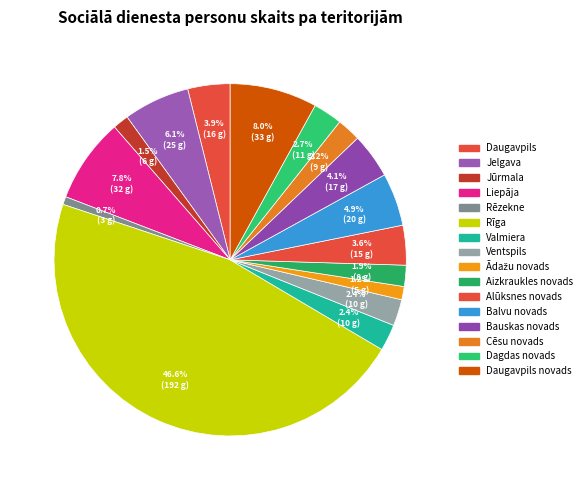

Count the number of slices in the pie.

16